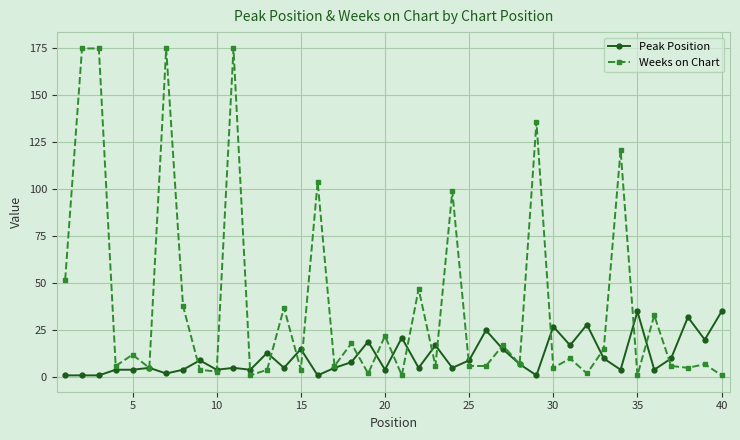

What is the highest value of the Peak Position series?

35